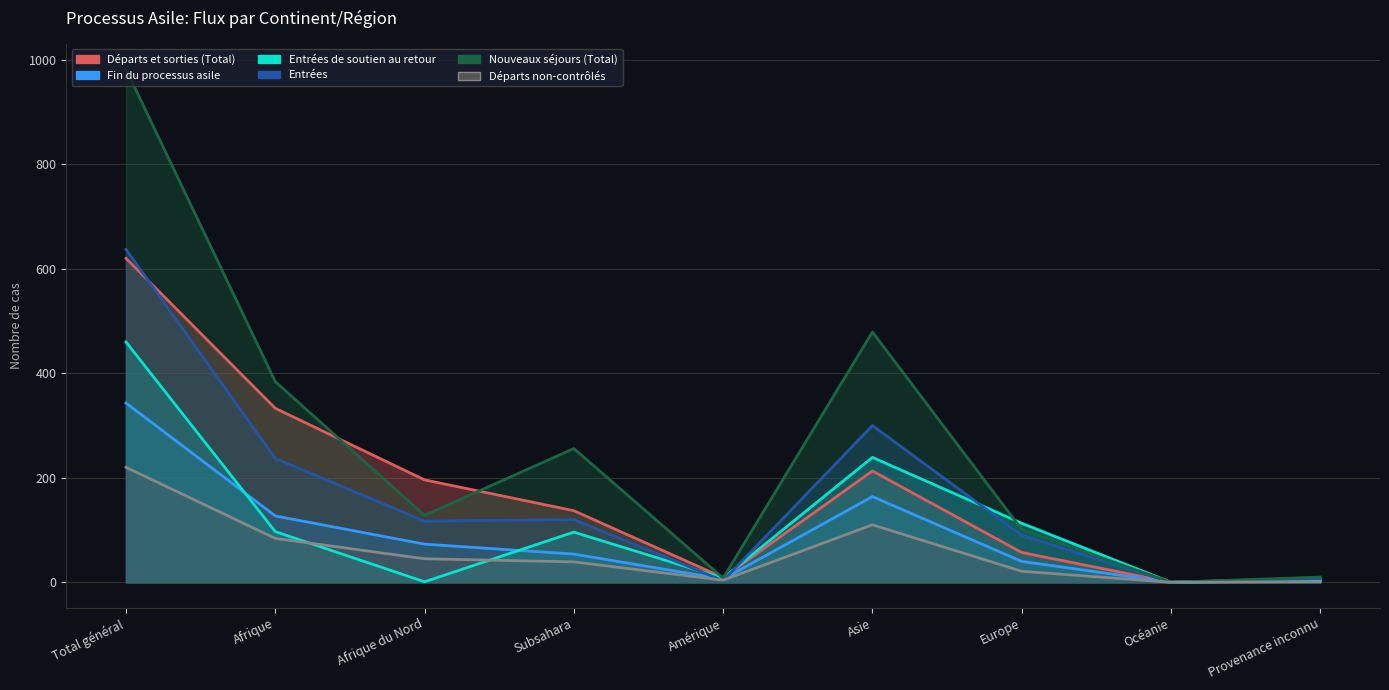

The Entrées de soutien au retour series shows 23 at Europe. True or false?

False